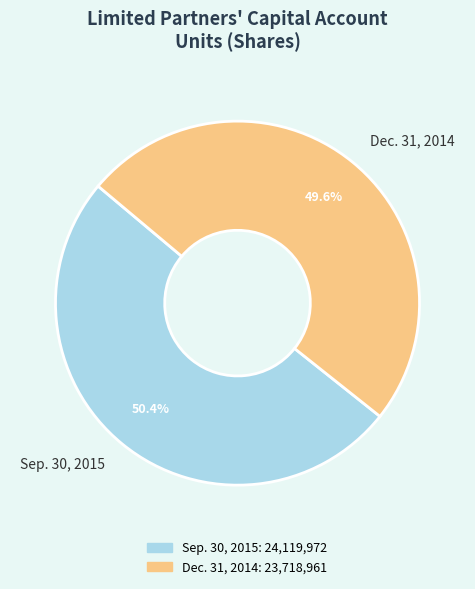

To the nearest percent, what is the combined percentage of Dec. 31, 2014 and Sep. 30, 2015?

100%